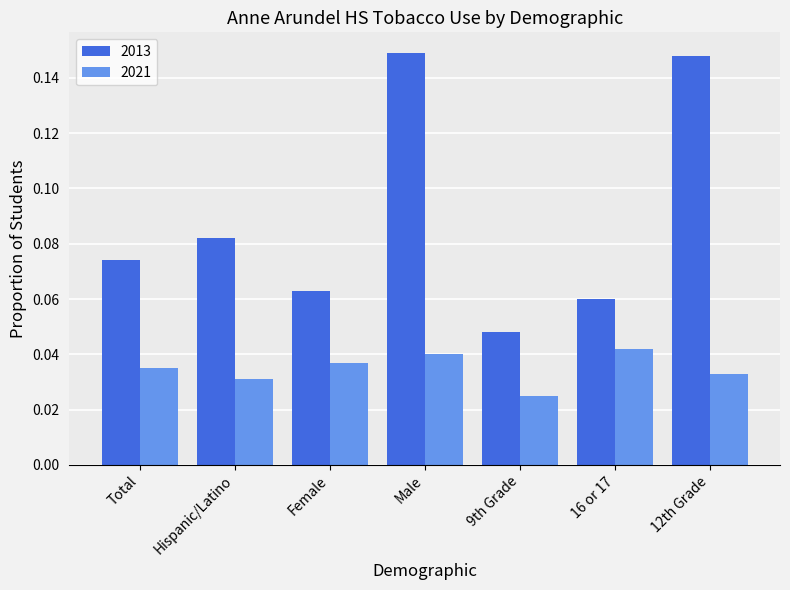

List the series in order of their peak value, lowest first.

2021, 2013